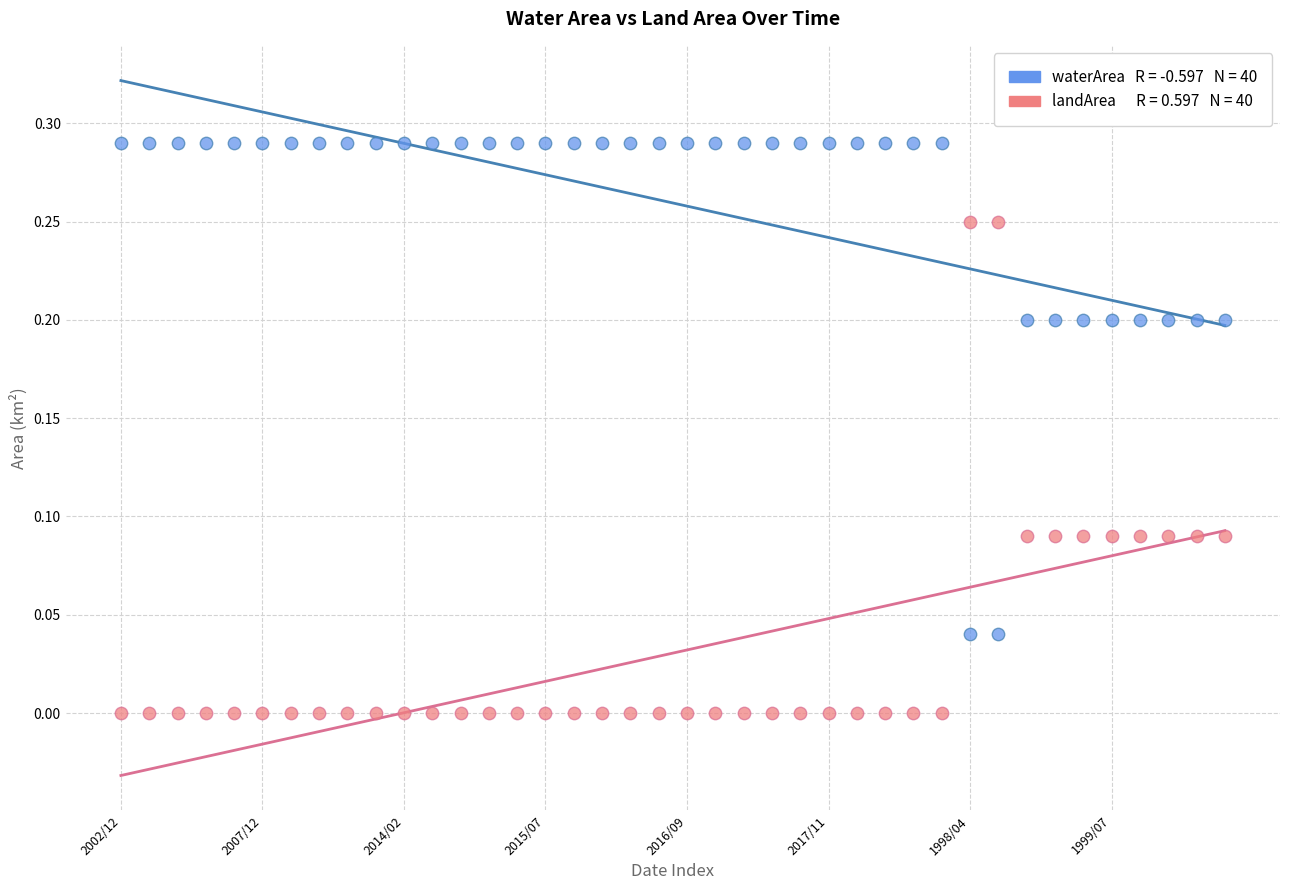

How many points are shown in the scatter plot?

80